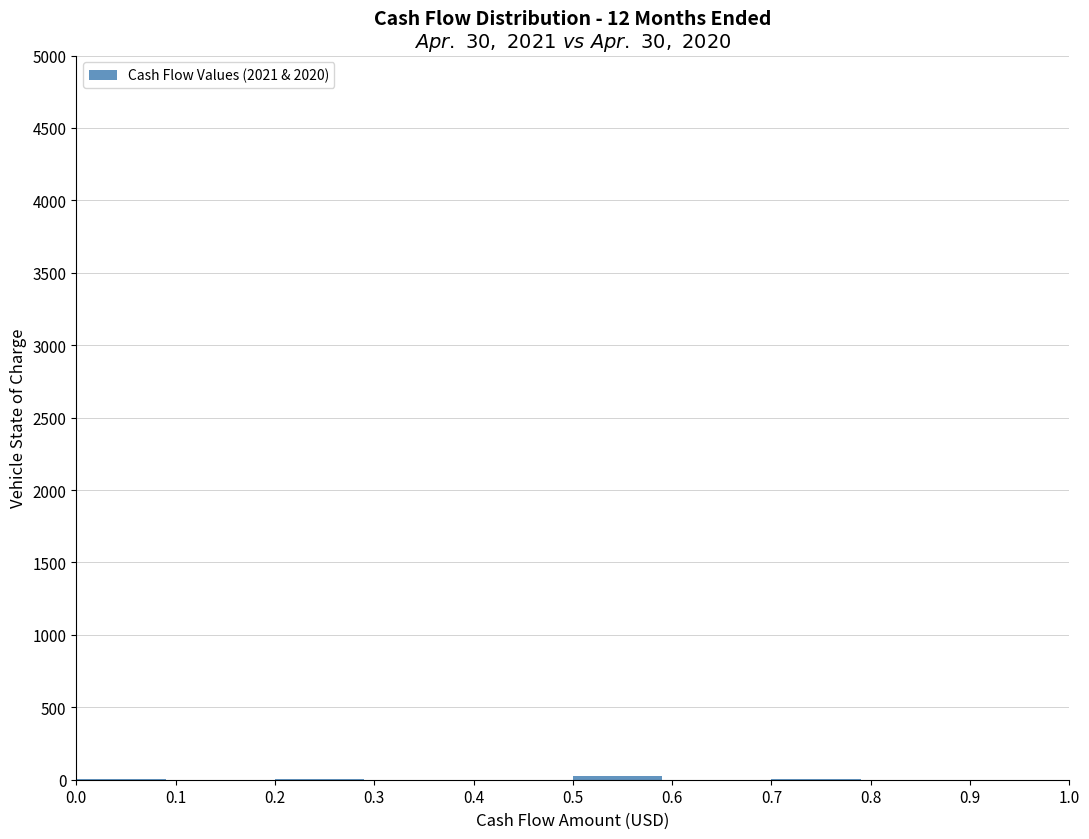

Reading left to right, list every bar in this chart as the range it spans on the x-axis followed by its height. The values are not printed on the chart, so give them approximately, as read against the axis.

0.0 to 0.1: under 50
0.1 to 0.2: 0
0.2 to 0.3: under 50
0.3 to 0.4: 0
0.4 to 0.5: under 50
0.5 to 0.6: under 50
0.6 to 0.7: 0
0.7 to 0.8: under 50
0.8 to 0.9: 0
0.9 to 1.0: under 50